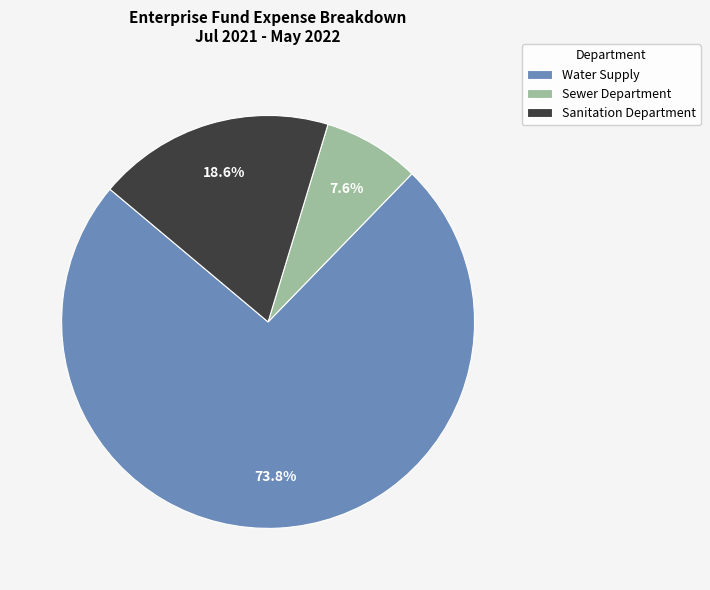

Rank the categories by value from highest to lowest.

Water Supply, Sanitation Department, Sewer Department